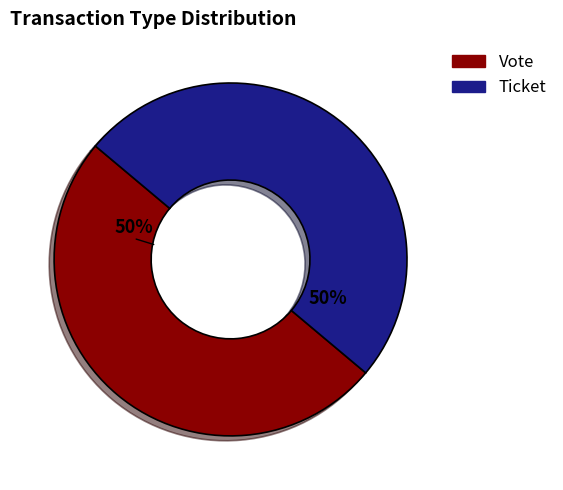

True or false: Vote accounts for 50% of the total.

True